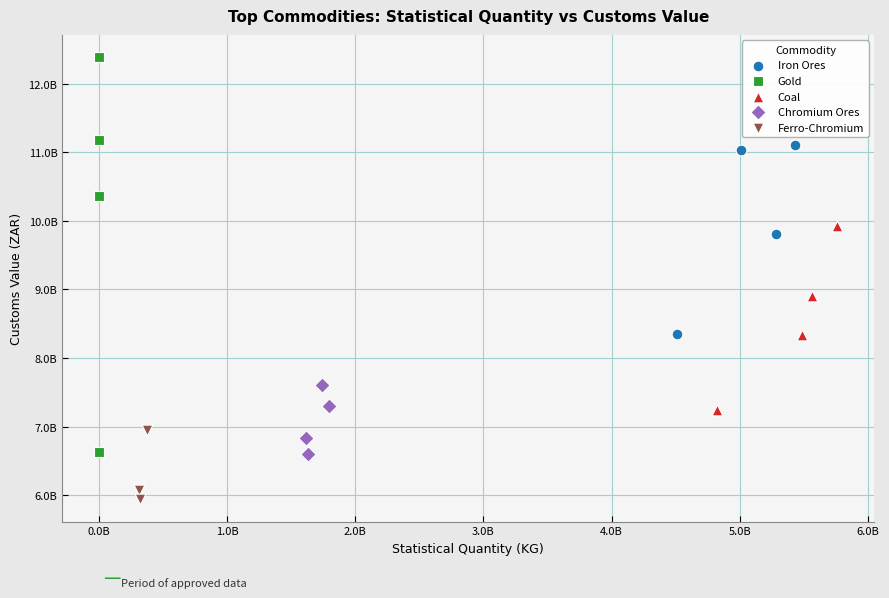

What are all the series names shown in the legend?

Iron Ores, Gold, Coal, Chromium Ores, Ferro-Chromium